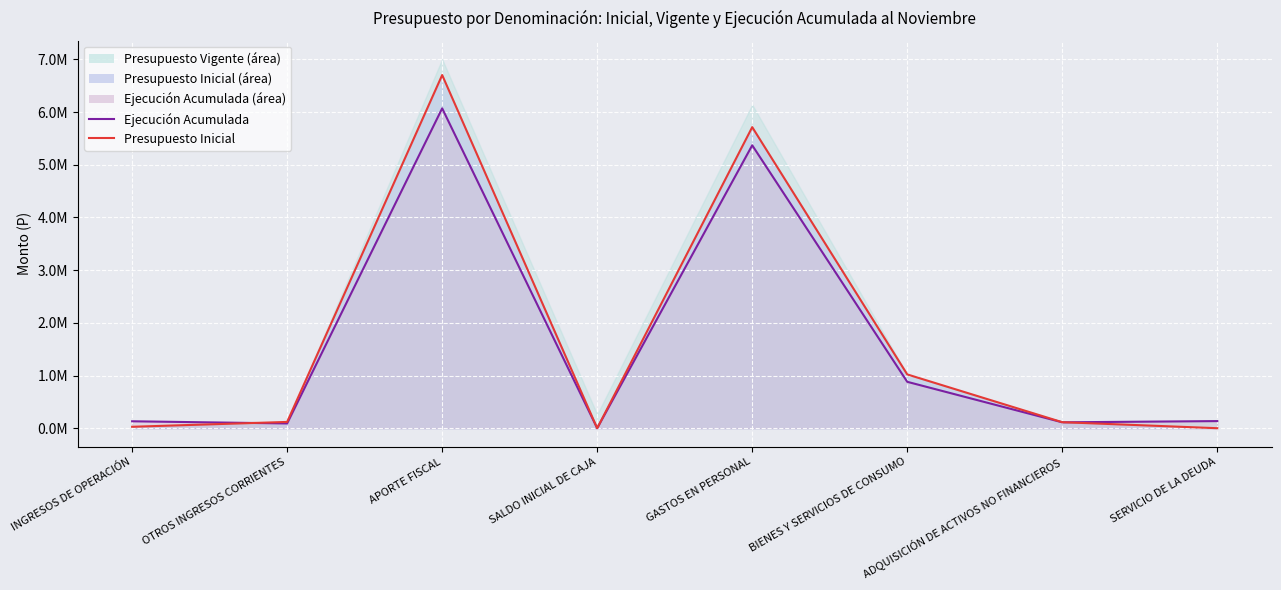

How many times do Ejecución Acumulada and Presupuesto Inicial cross each other?

2